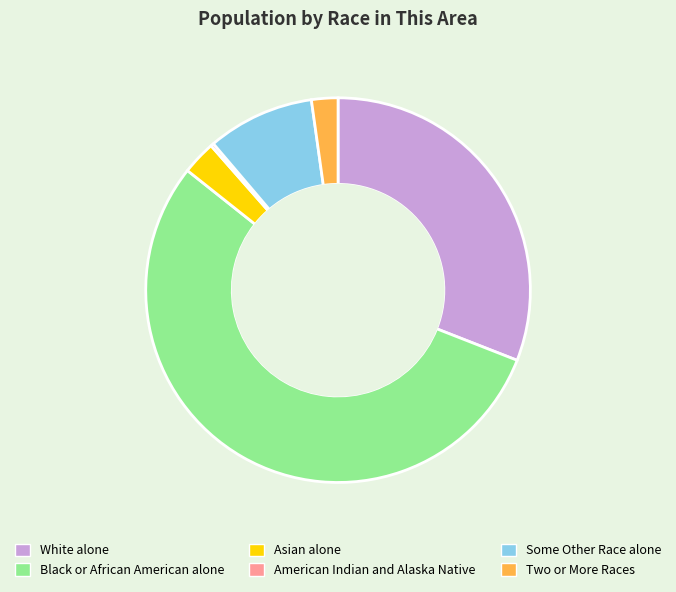

What is the ratio of the value at Some Other Race alone to the value at Two or More Races?

4.1